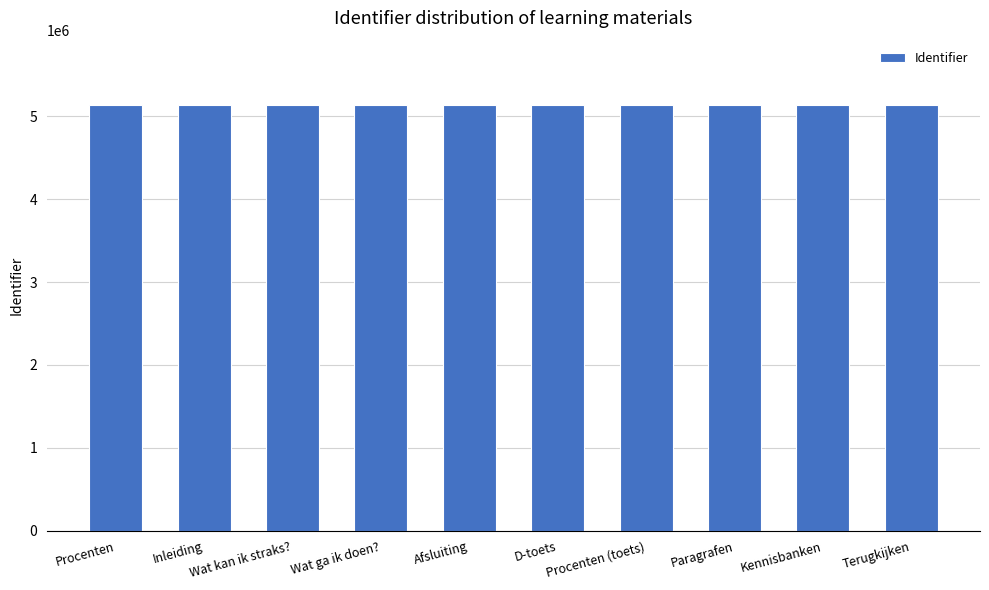

What is the greatest value displayed?

5141420